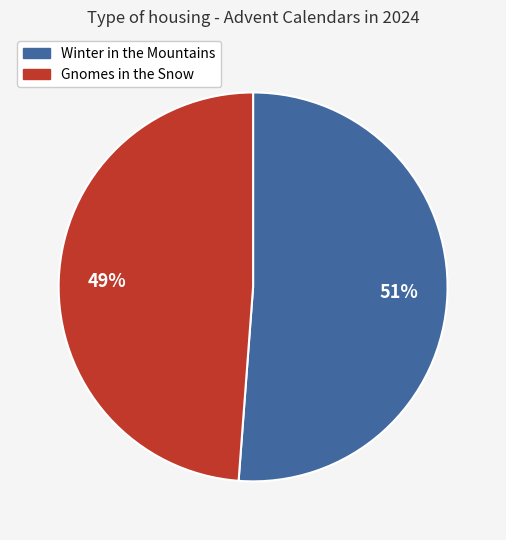

How many segments does this pie chart have?

2